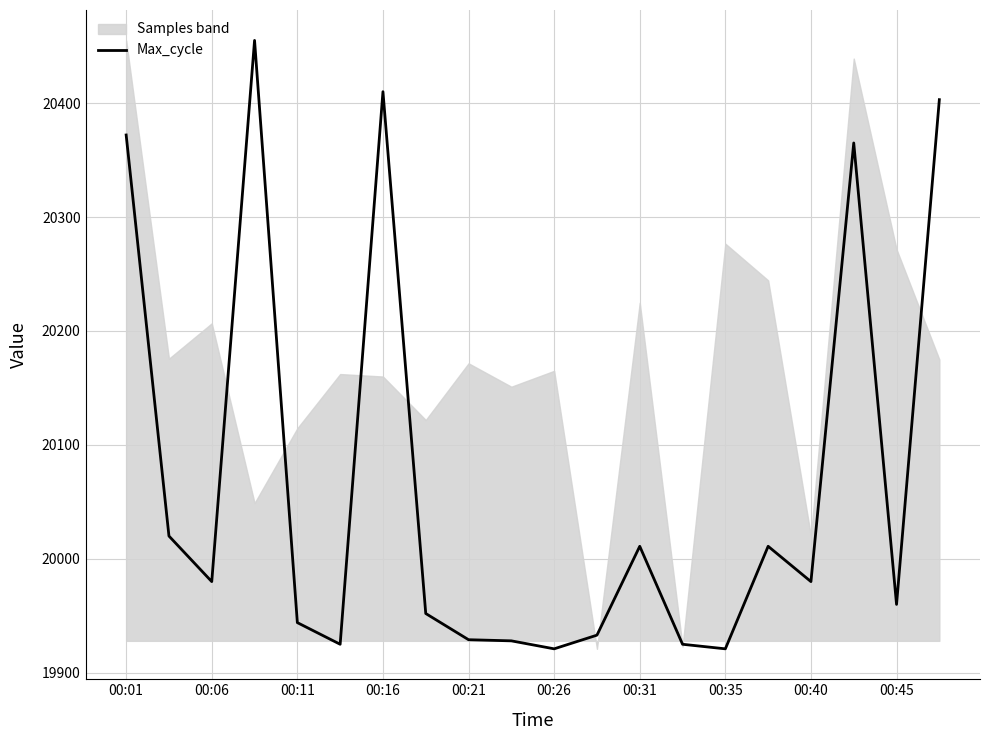

How many lines are shown in the chart?

1